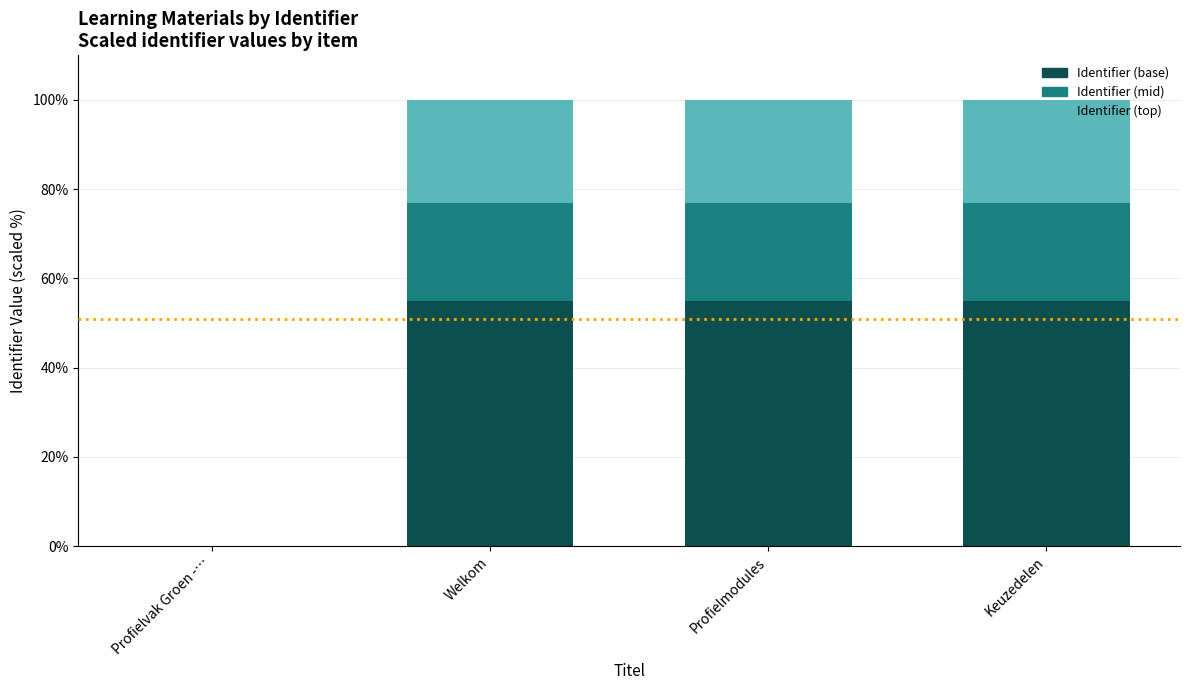

What is the total value across all series at Keuzedelen?

100.0